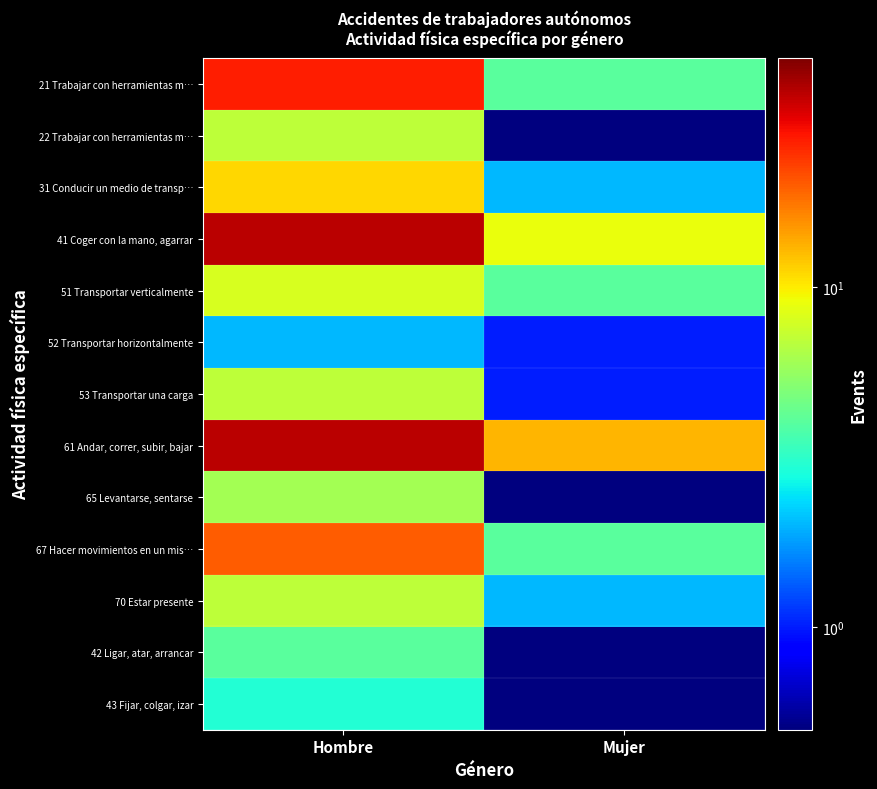

How many distinct data groups are displayed?

13